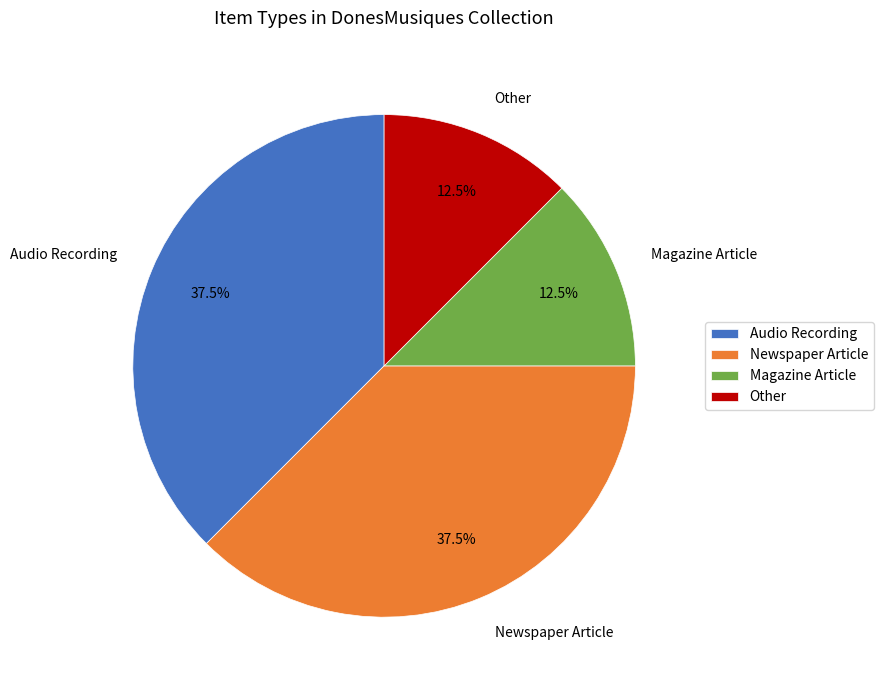

Approximately how many times larger is the value at Other compared to Newspaper Article?

0.3